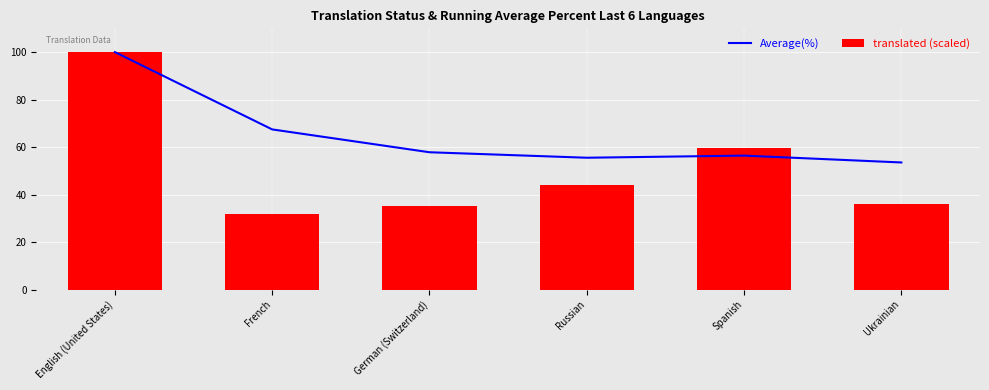

How many categories are shown in the chart?

6